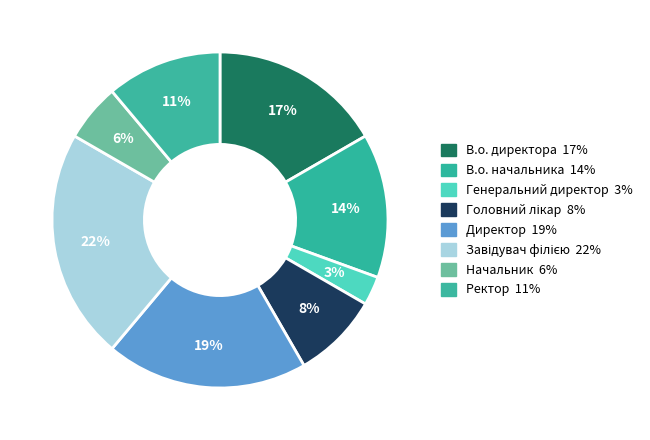

What is the ratio of the value at Директор to the value at Головний лікар?

2.3